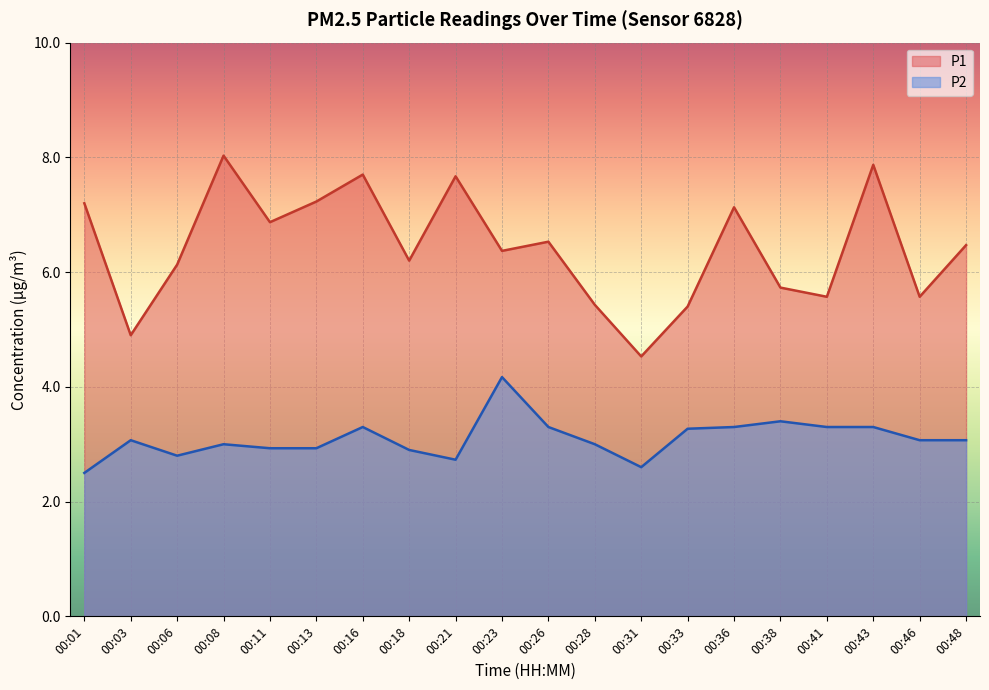

What is the total value across all series at 00:16?

11.0